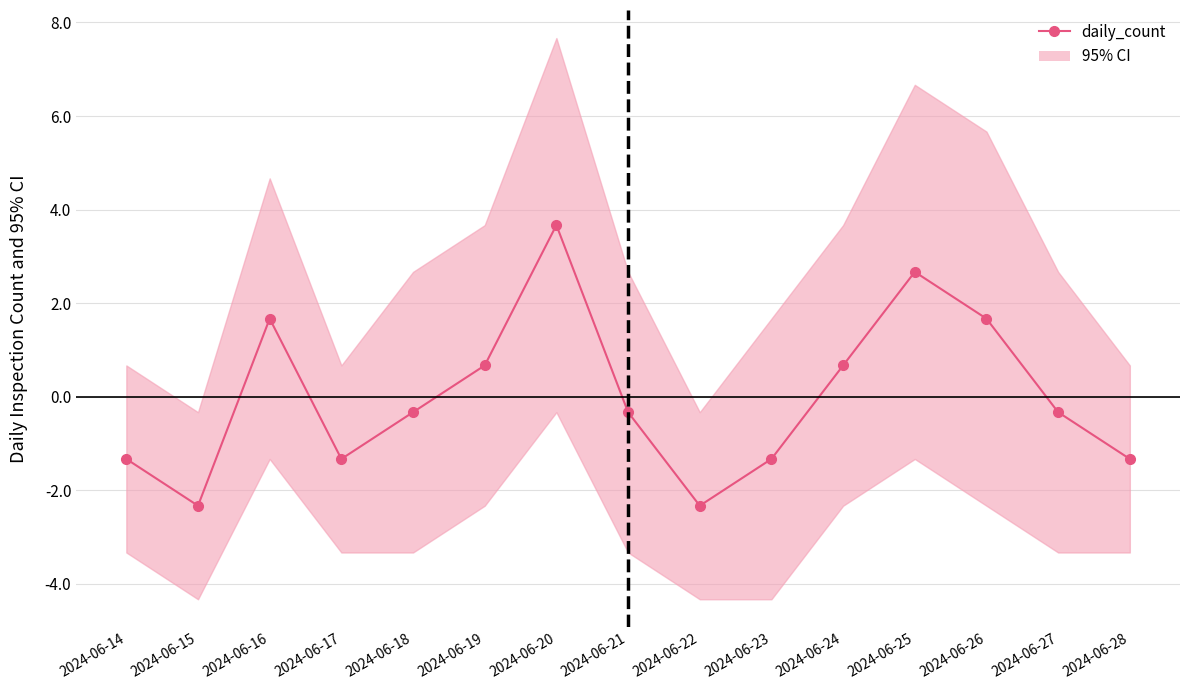

Is it true that the value at 2024-06-23 is -1.8?

False